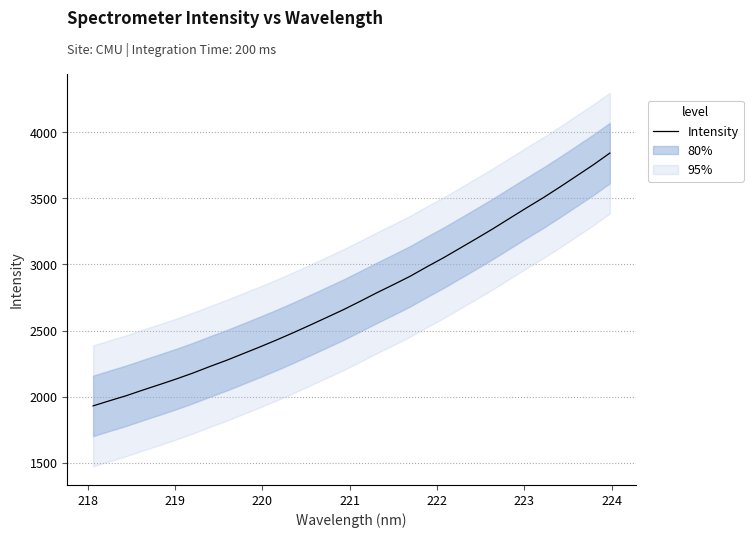

How many data points does each series have?

32